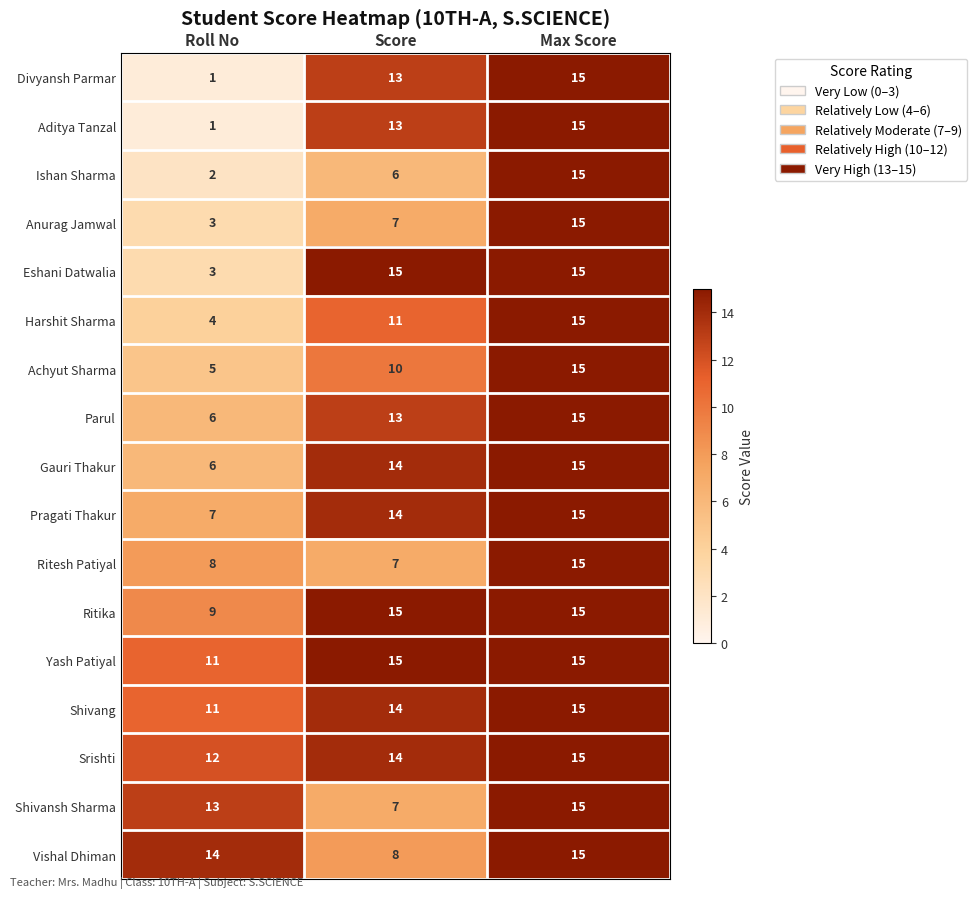

At which label is Pragati Thakur closest to 11?

Score